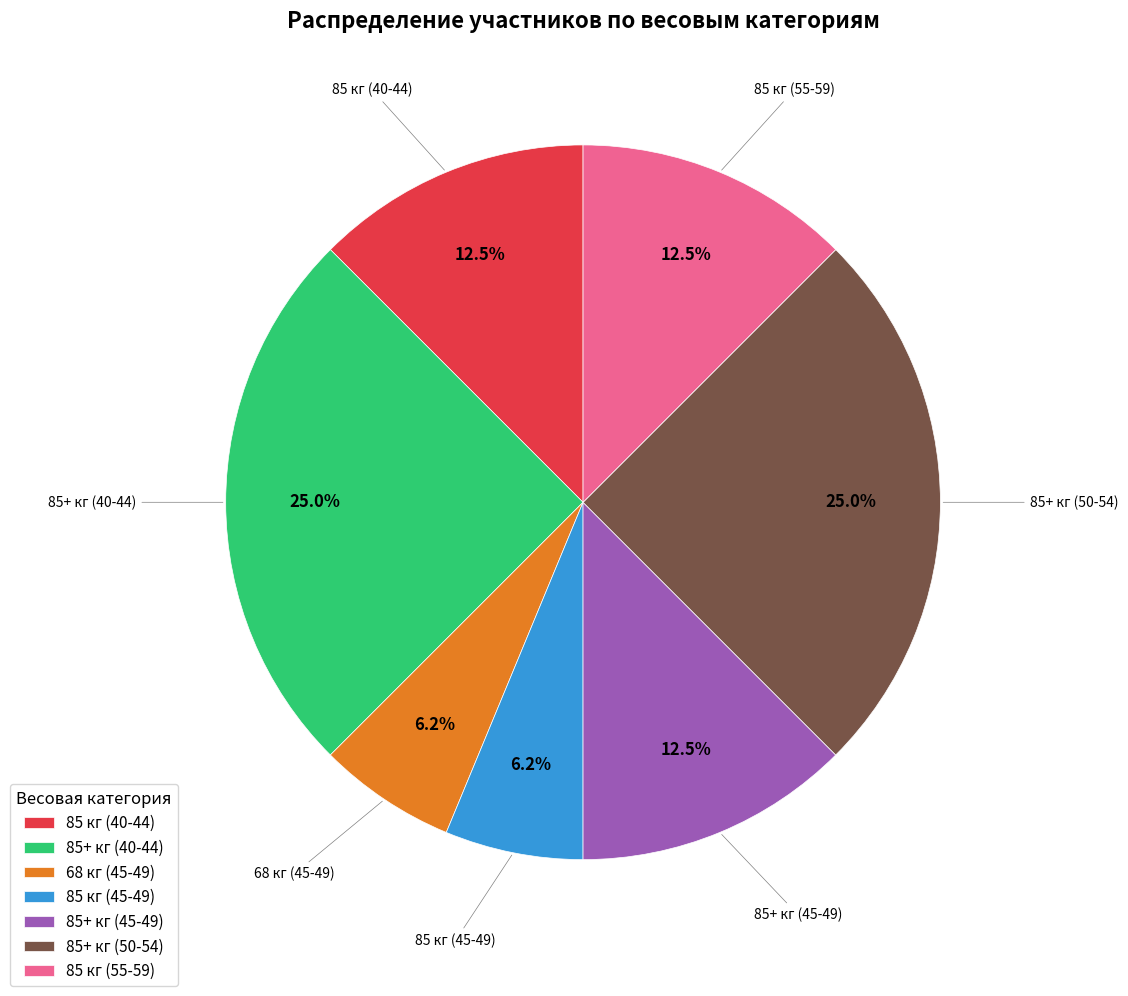

To the nearest percent, what is the difference between the largest and smallest slice percentages?

19%